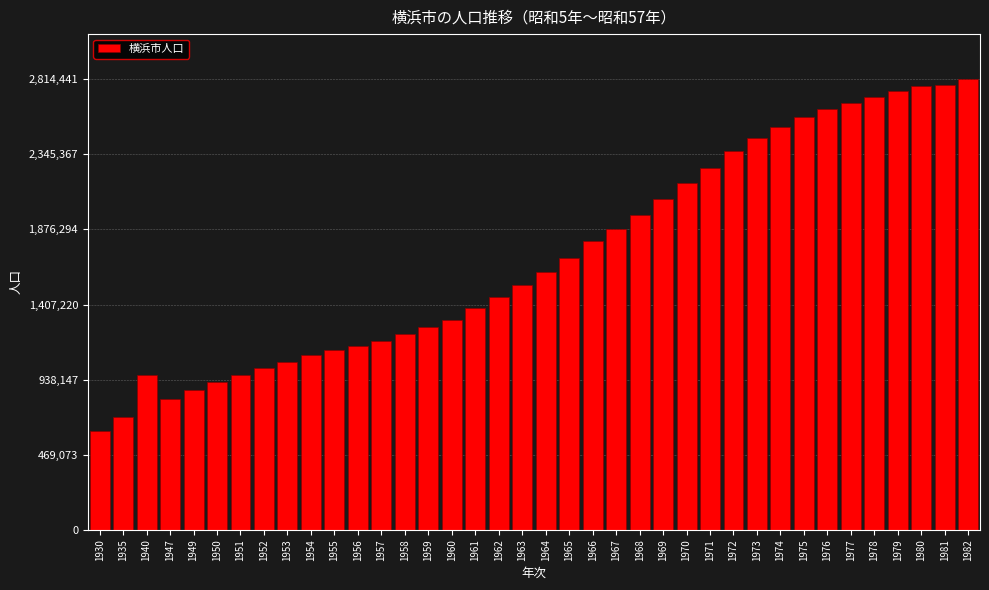

The value at 1952 is 1013075. True or false?

True